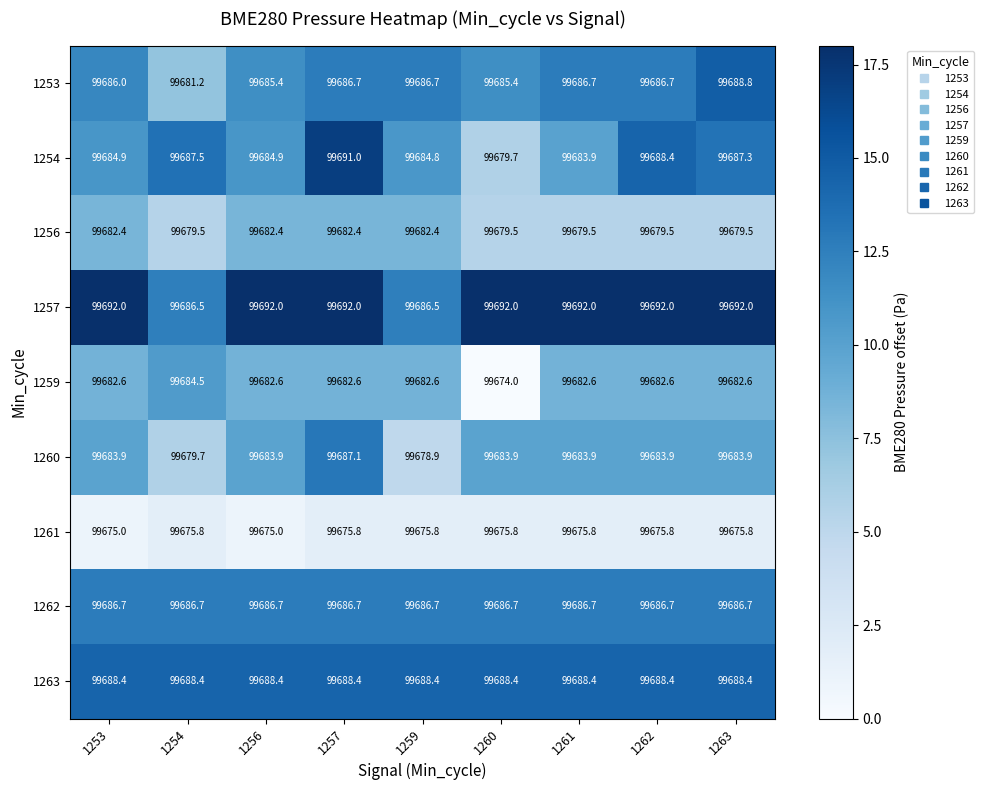

Which series has the largest range (max minus min)?

1254